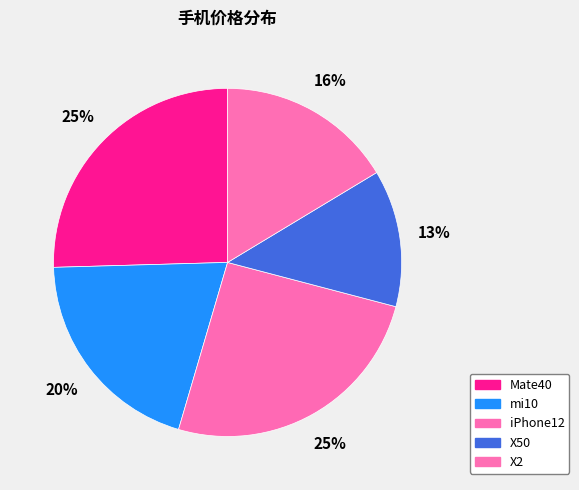

To the nearest percent, what is the combined percentage of iPhone12 and Mate40?

51%